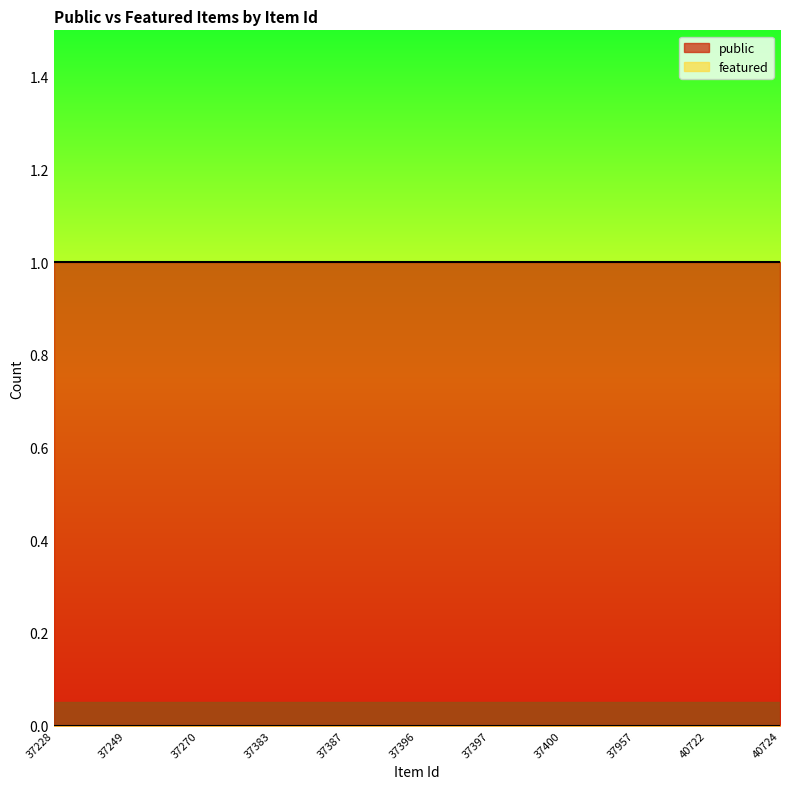

True or false: public has more than 2 interior local peaks.

False